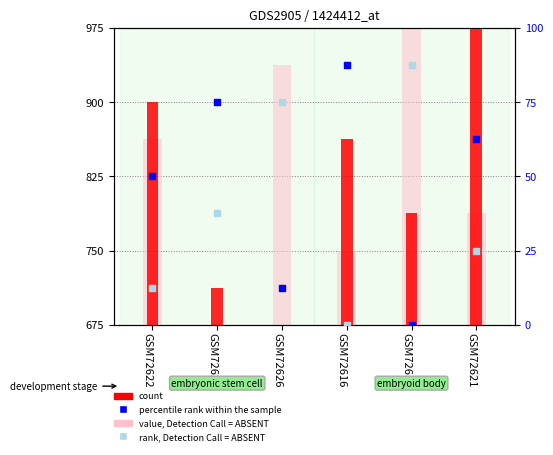

Is the value of count at GSM72624 greater than the value of percentile rank within the sample at GSM72622?

No